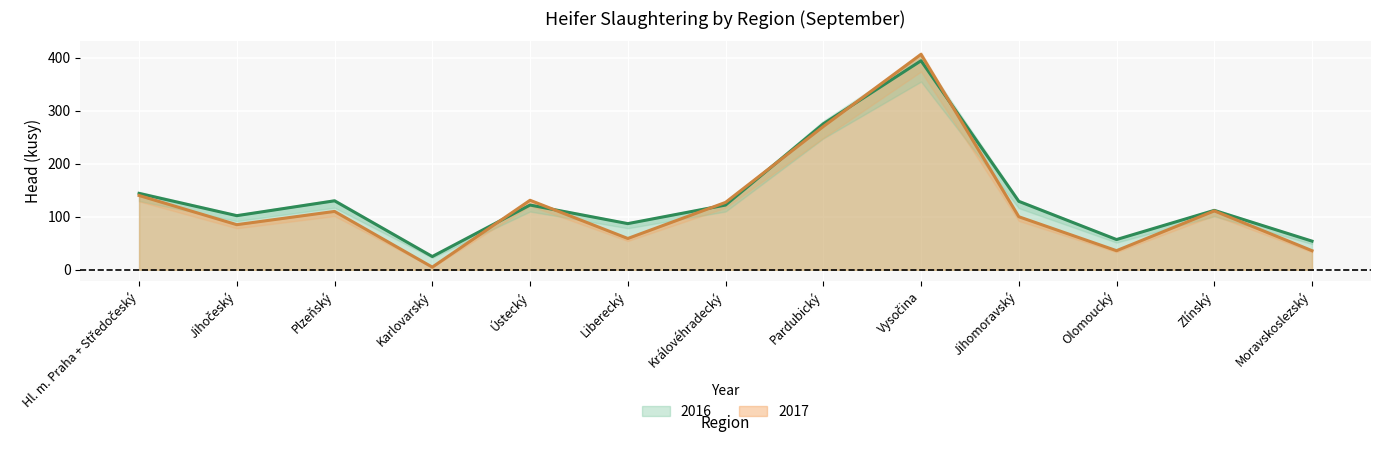

Which series has the widest spread of values?

2017